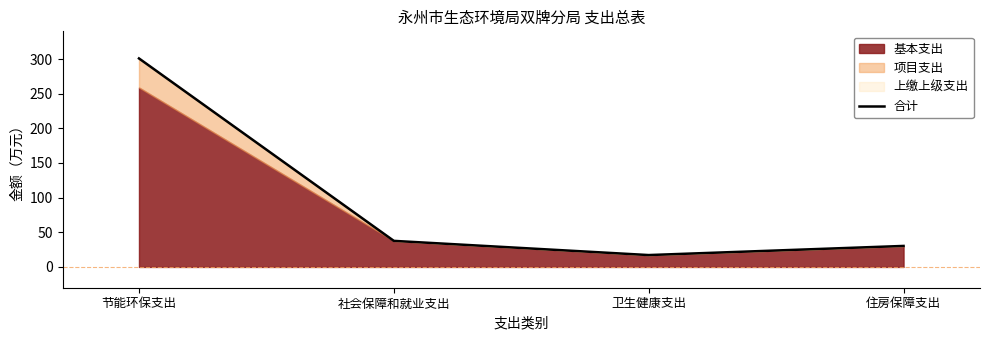

What is the maximum value shown in the chart?

300.9